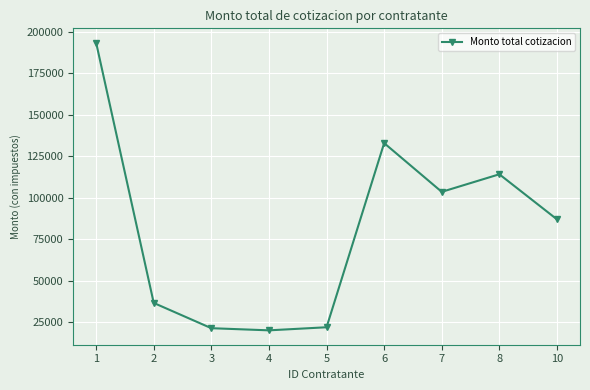

The chart shows a value of 193331 at 1. True or false?

True